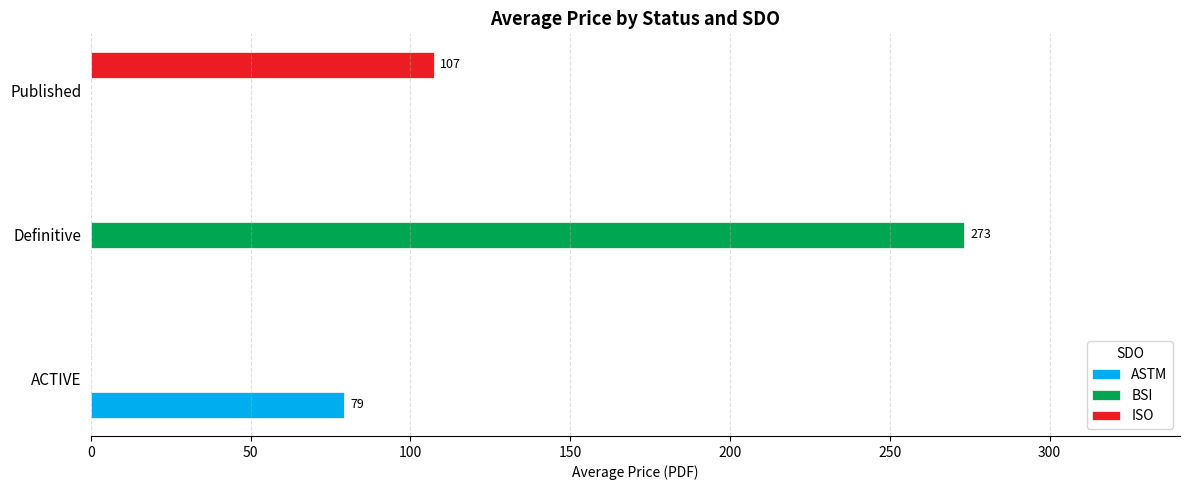

At which category is the sum across all series the highest?

Definitive